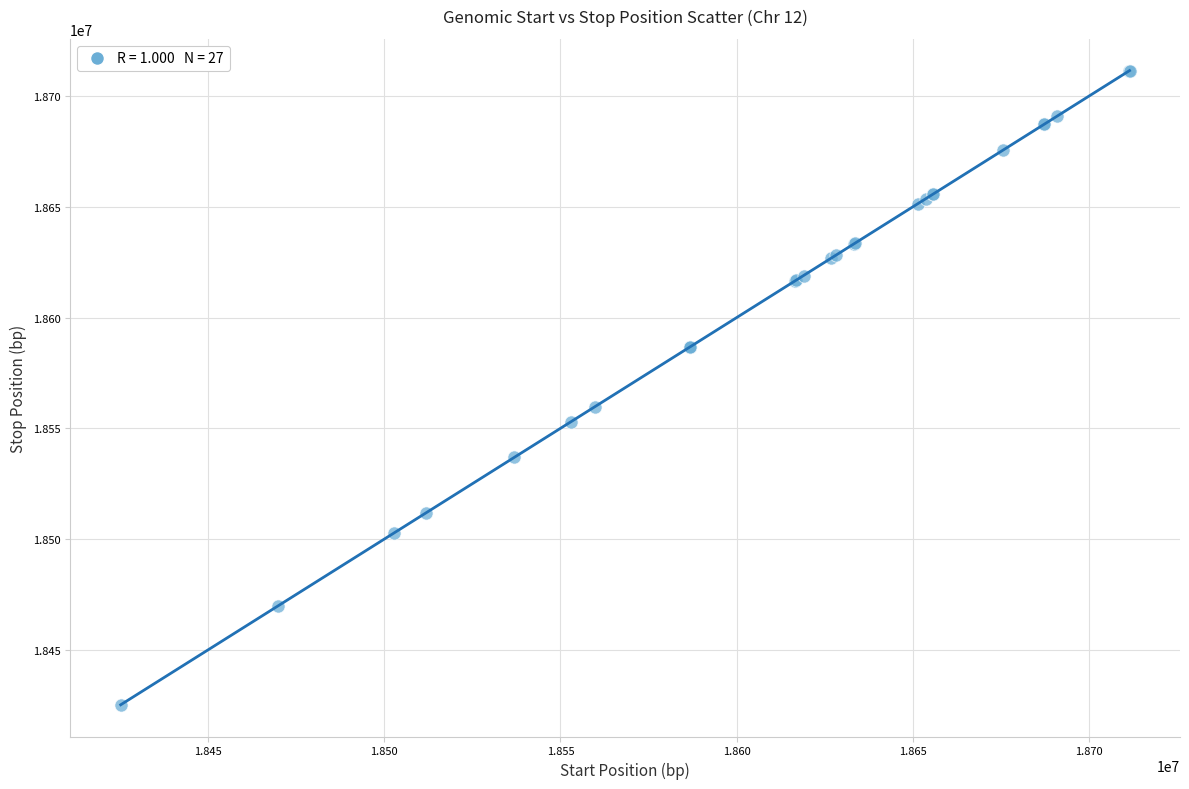

What Y value in the scatter plot is closest to 18568349?

18559823